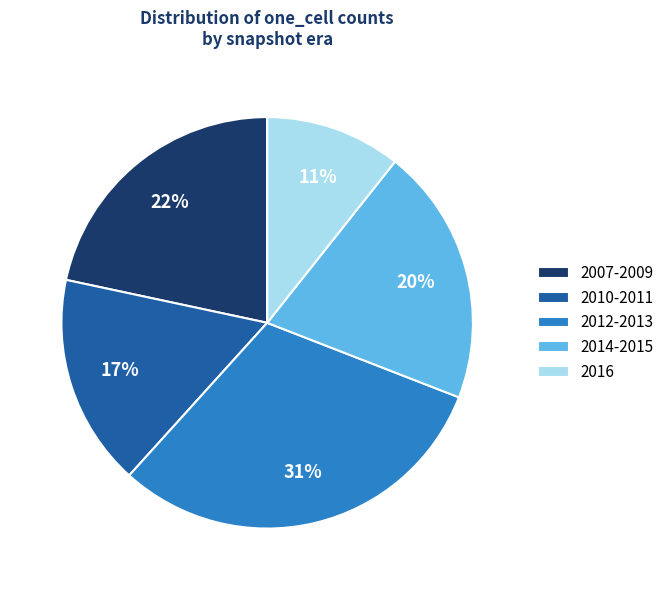

Which has a higher value, 2007-2009 or 2016?

2007-2009